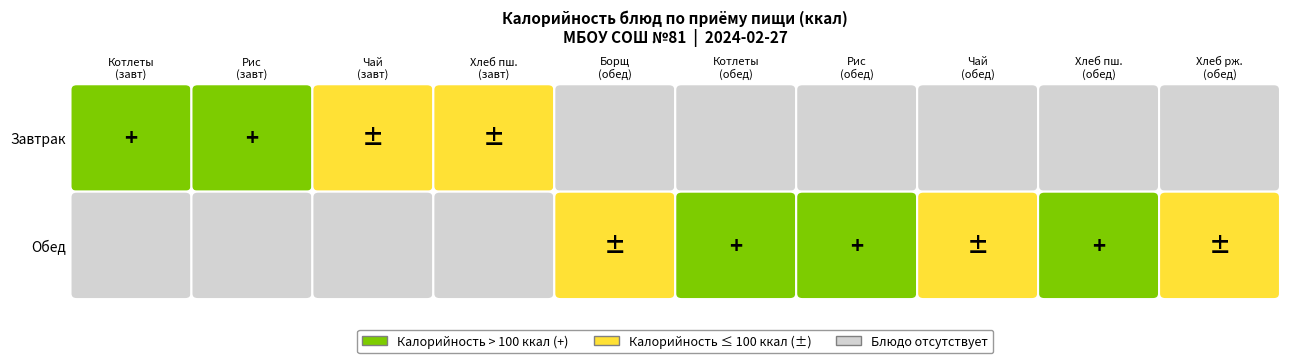

How many categories are shown in the chart?

10